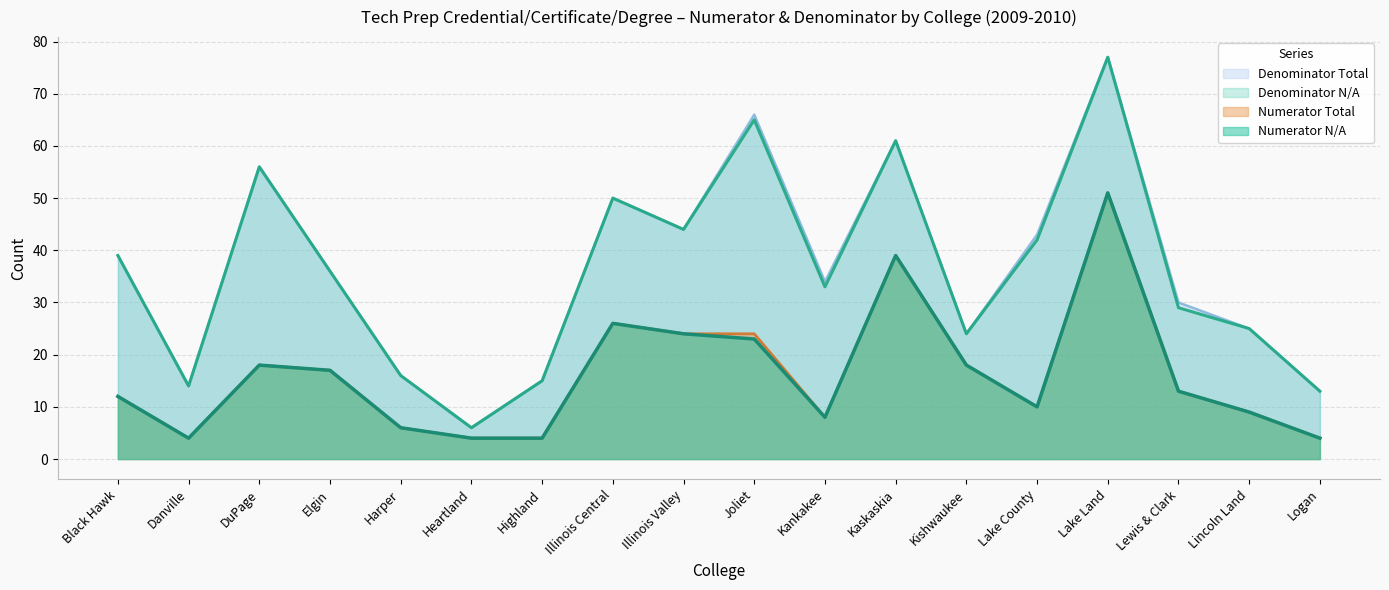

What is the highest value of the Numerator Total series?

51